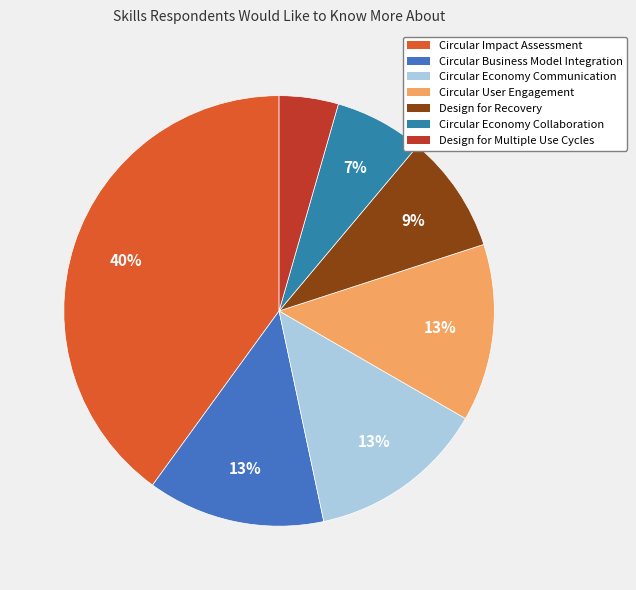

To the nearest percent, what portion does Design for Multiple Use Cycles represent?

4%